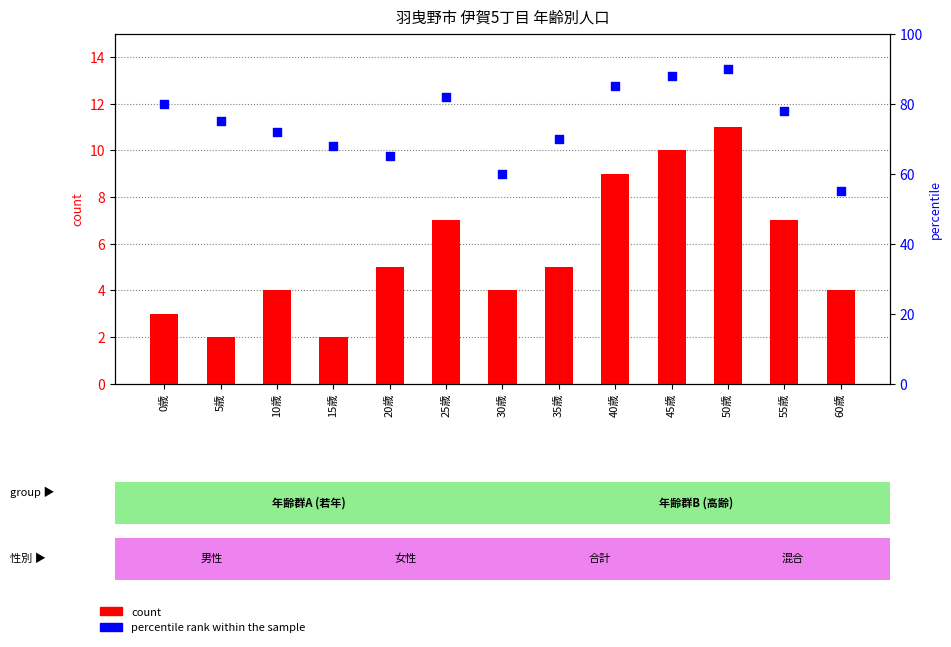

Which series reaches the maximum Y coordinate?

percentile rank within the sample